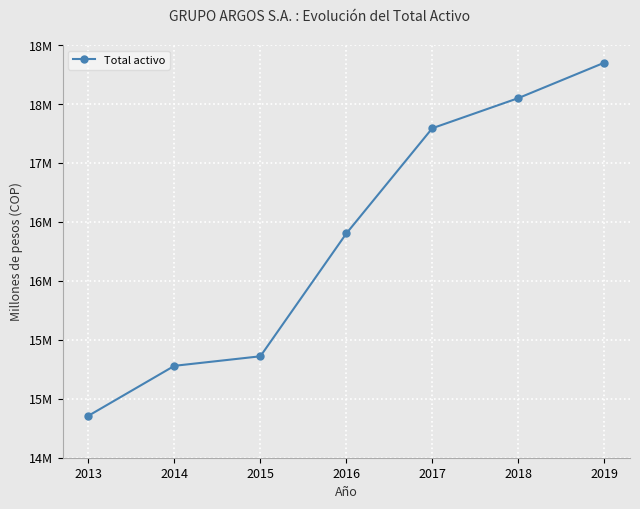

Approximately how many times larger is the value at 2014 compared to 2016?

0.9